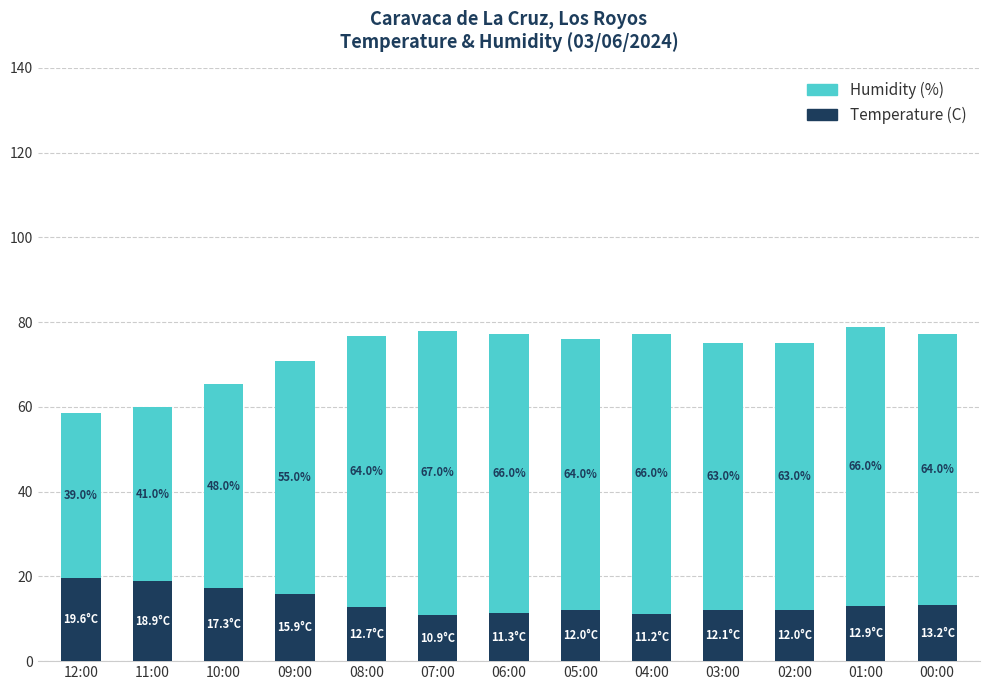

Reading left to right, what are the values for Temperature (C)?

19.6	18.9	17.3	15.9	12.7	10.9	11.3	12.0	11.2	12.1	12.0	12.9	13.2